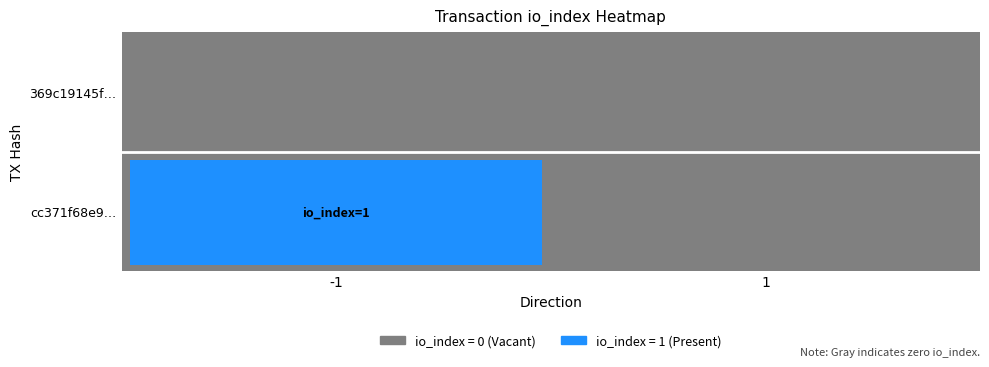

At which category does the chart reach its minimum across all series?

1